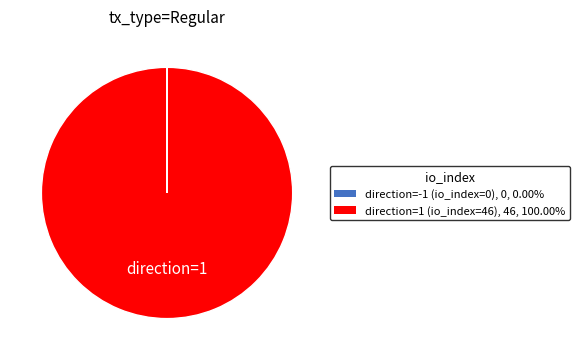

What is the largest slice in the pie chart?

direction=1 (io_index=46)